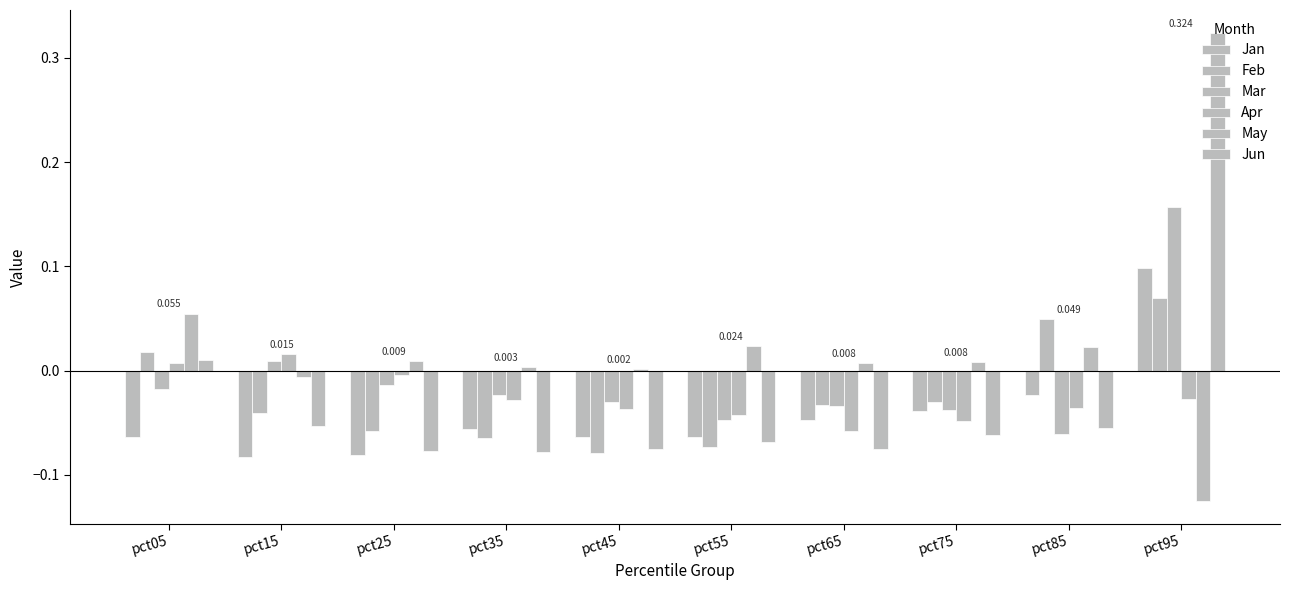

Rank the series at pct55 from highest to lowest value.

May, Apr, Mar, Jan, Jun, Feb